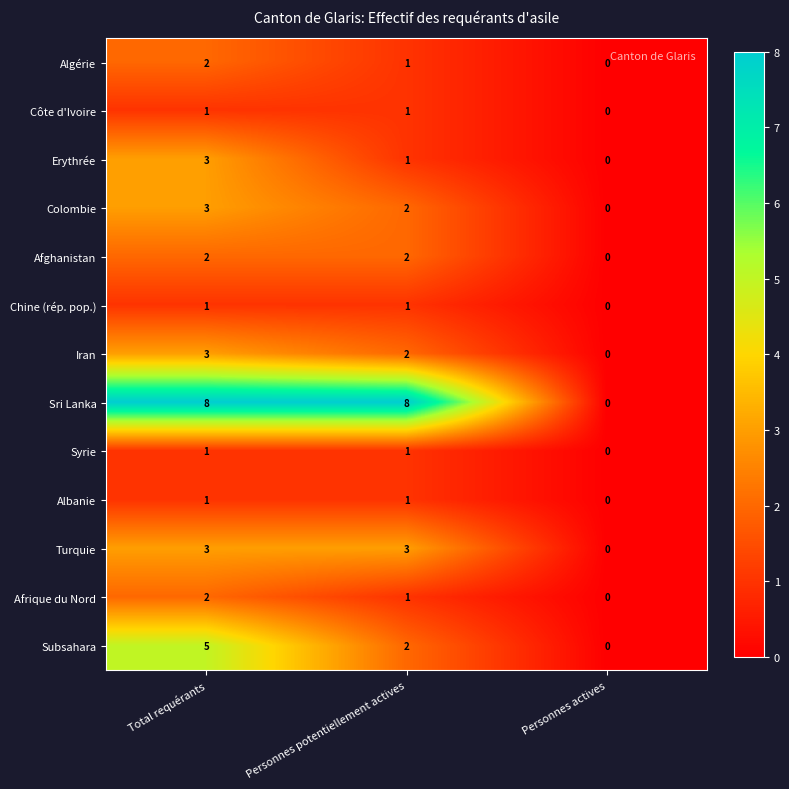

True or false: Sri Lanka has a value of 4 at Total requérants.

False